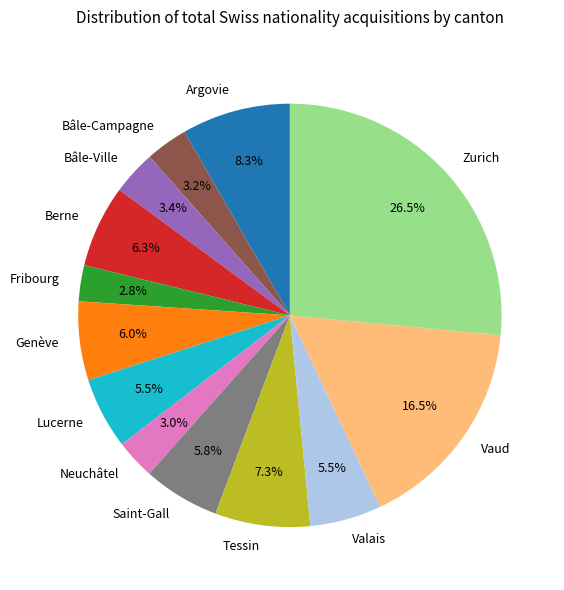

Which category has the biggest portion of the pie?

Zurich